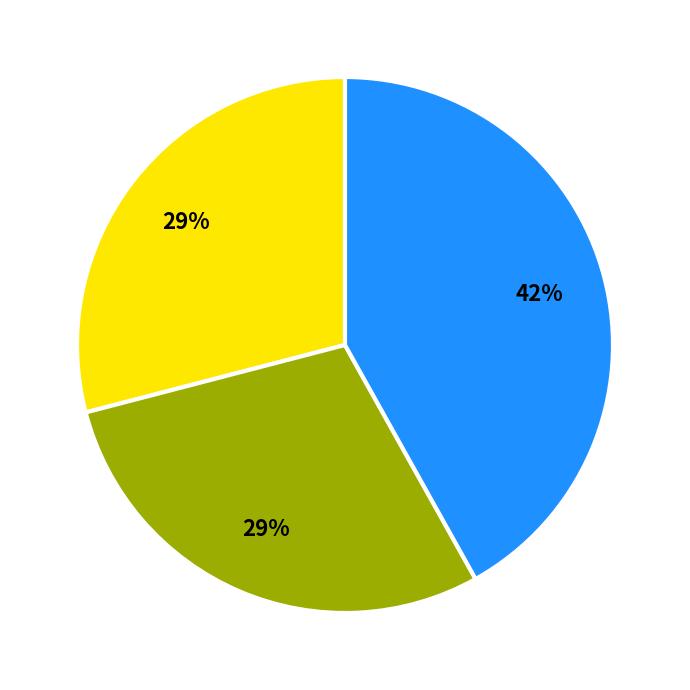

To the nearest percent, what is the average slice percentage?

33%